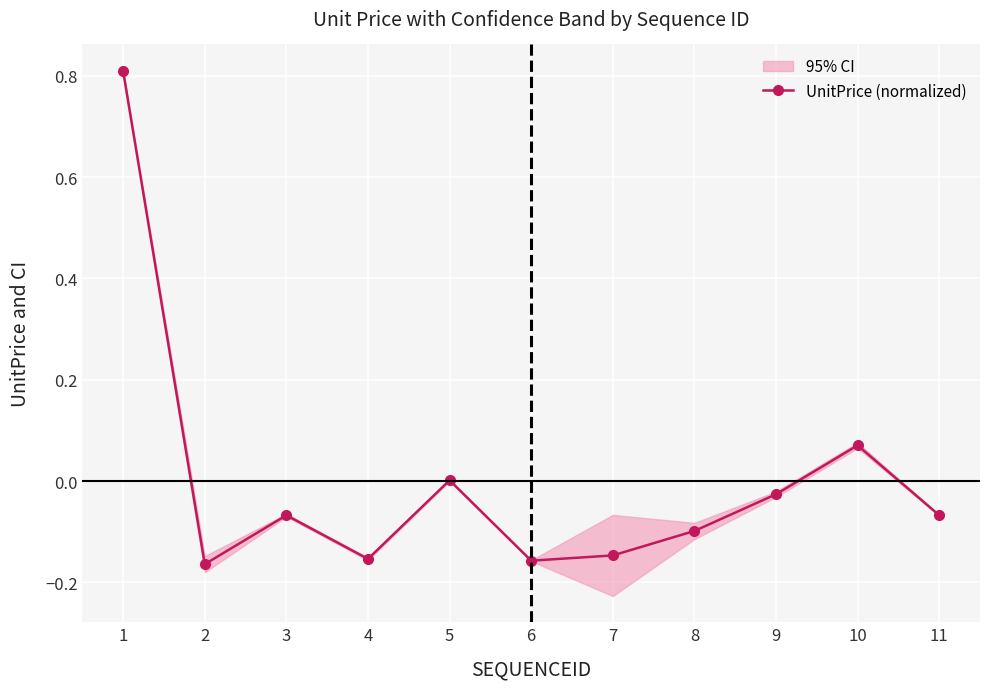

Which has a higher value, 10 or 3?

10